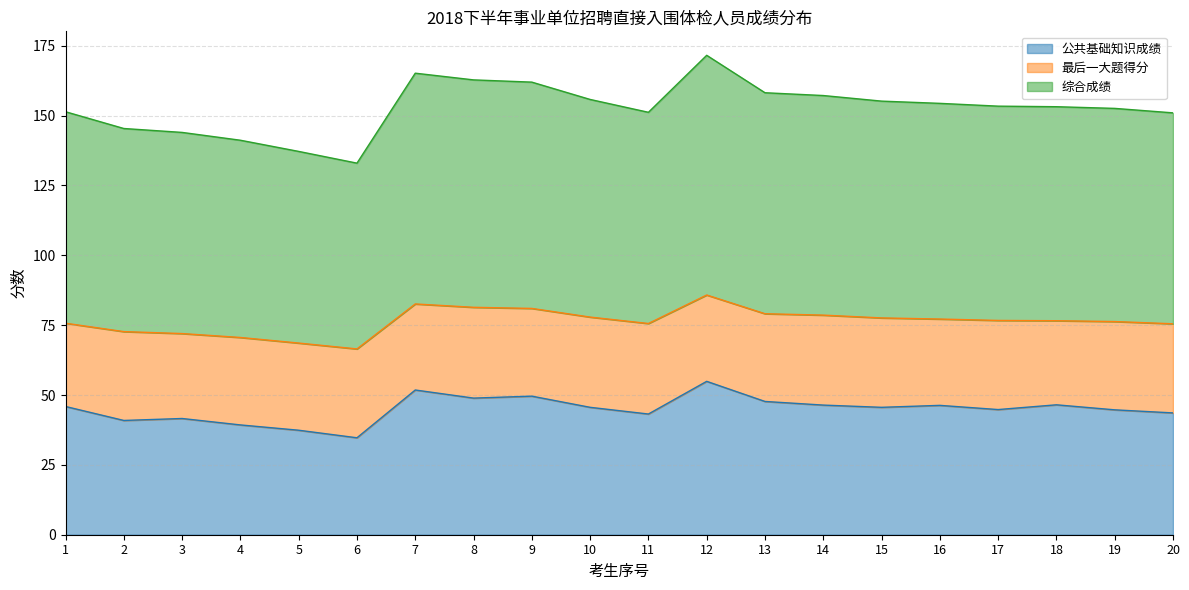

At how many categories does at least one series exceed 56?

20